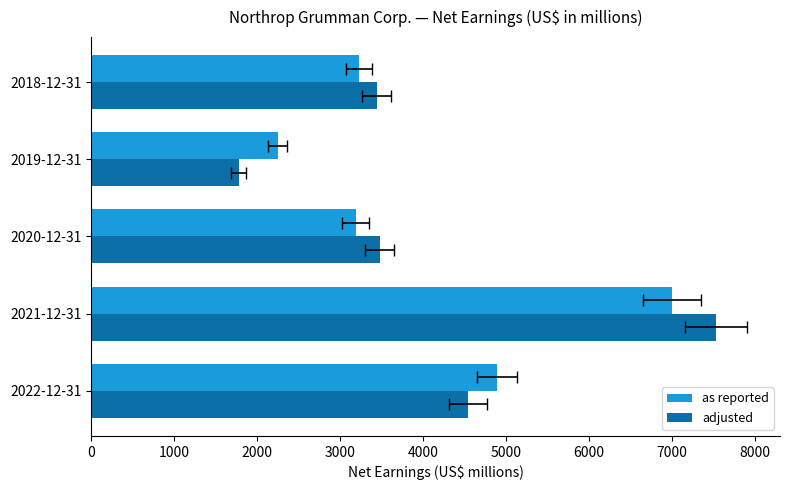

At how many categories does at least one series exceed 2361?

4